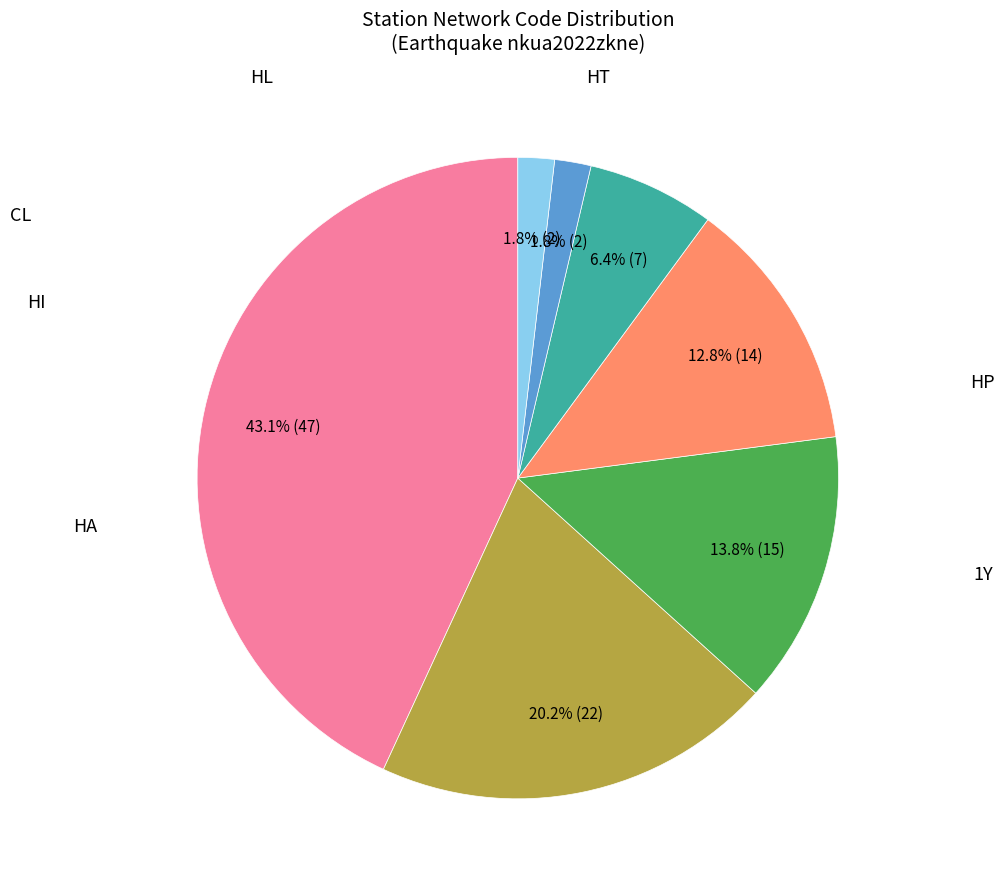

Is there any slice that represents more than half of the pie?

No